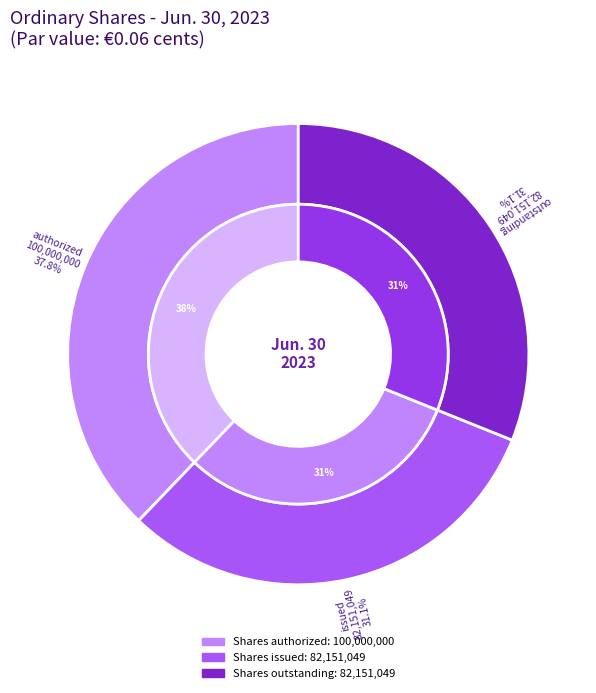

How many slices are in this pie chart?

4